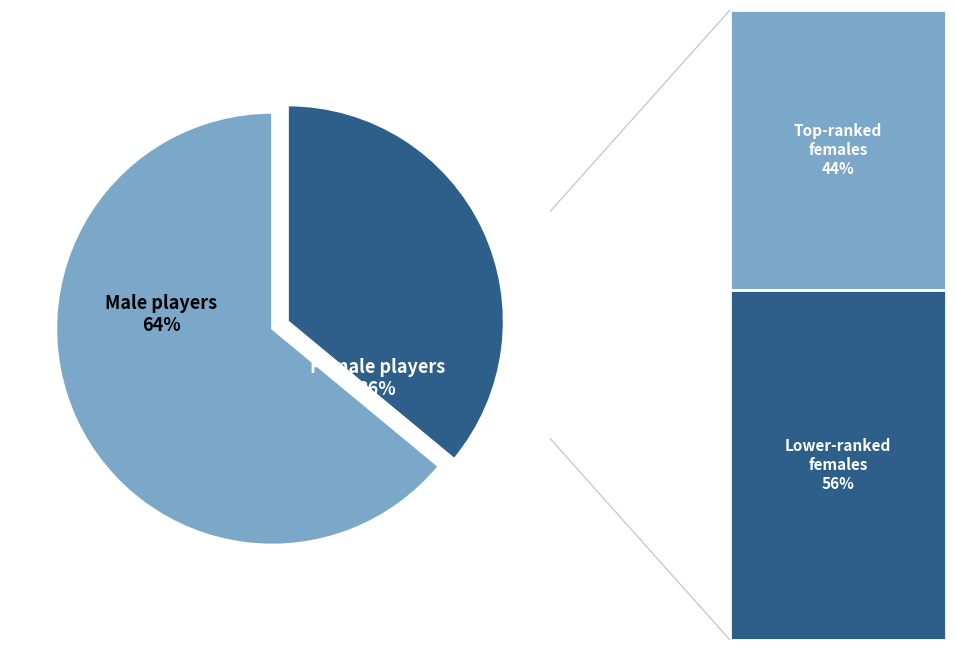

What is the ratio of the value at Male players to the value at Female players?

1.8